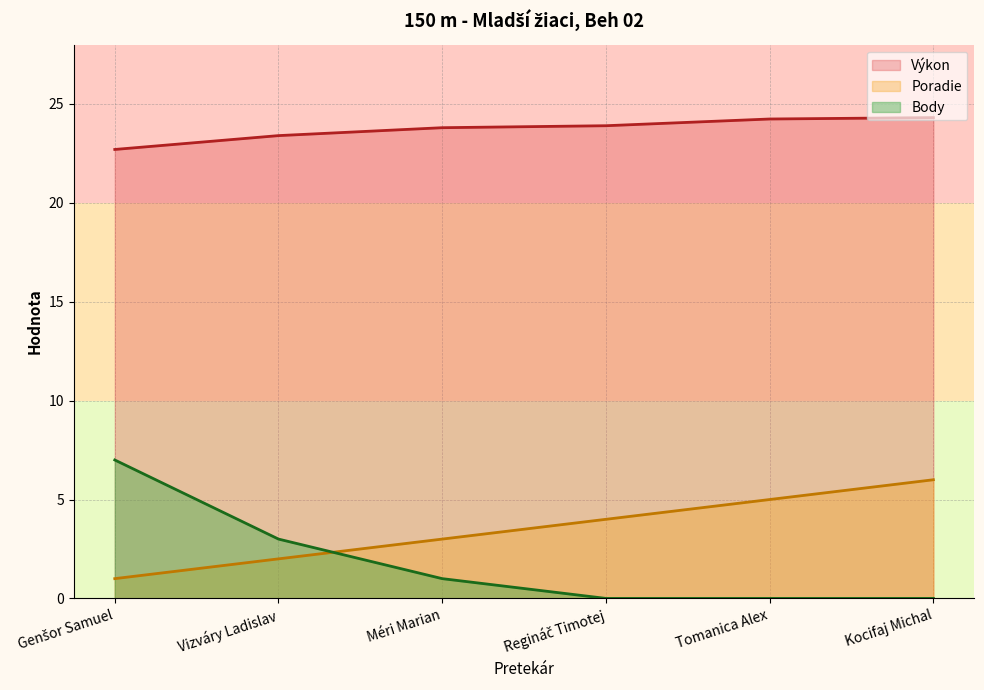

How many positive values does the Body series have?

3